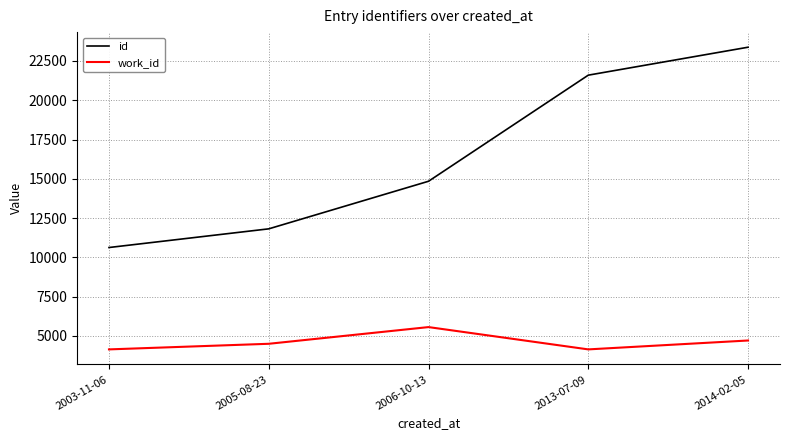

What are all the series names shown in the legend?

id, work_id